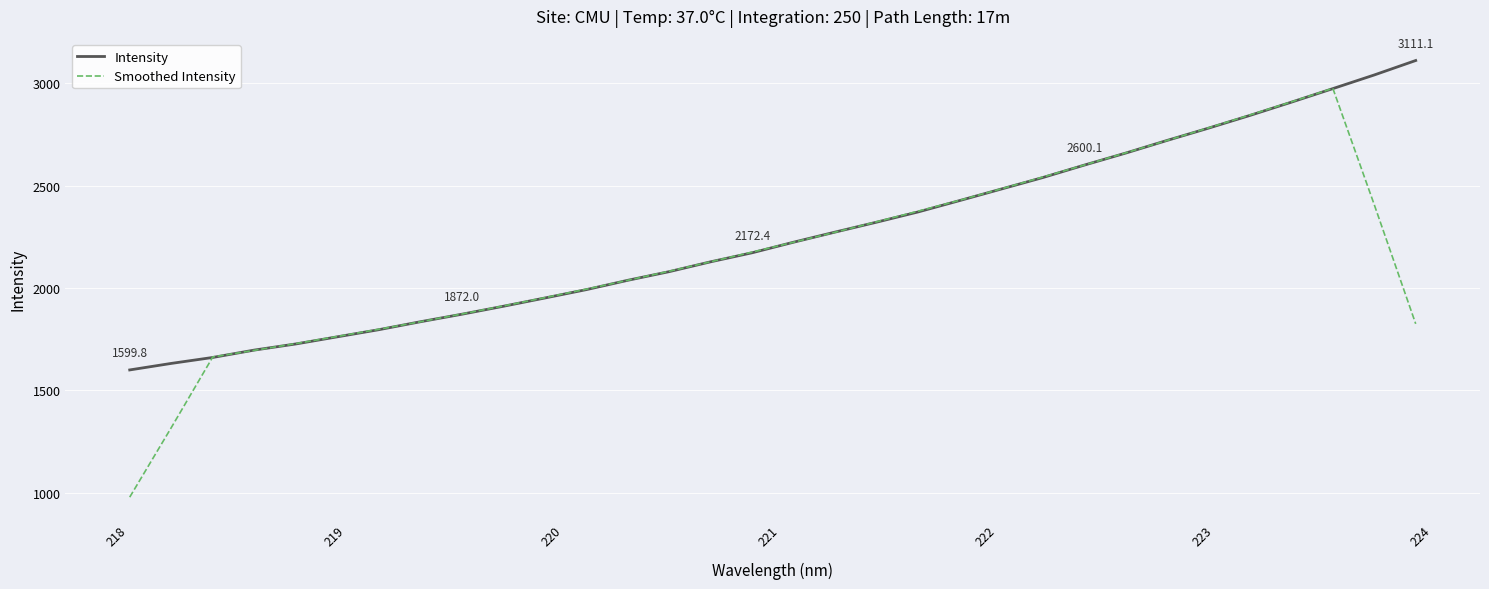

Which series has the largest range (max minus min)?

Smoothed Intensity